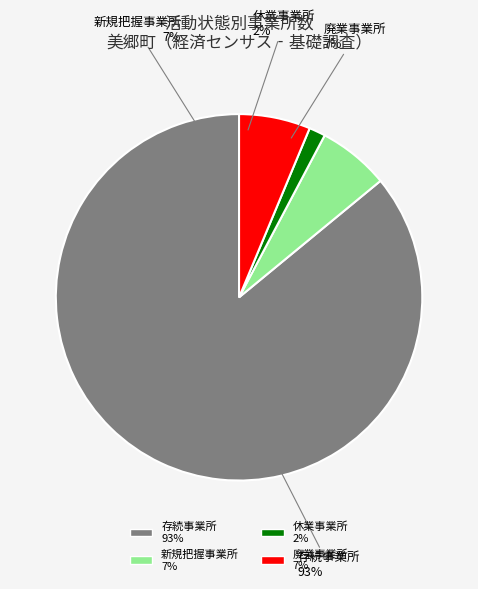

Which category accounts for the majority?

存続事業所